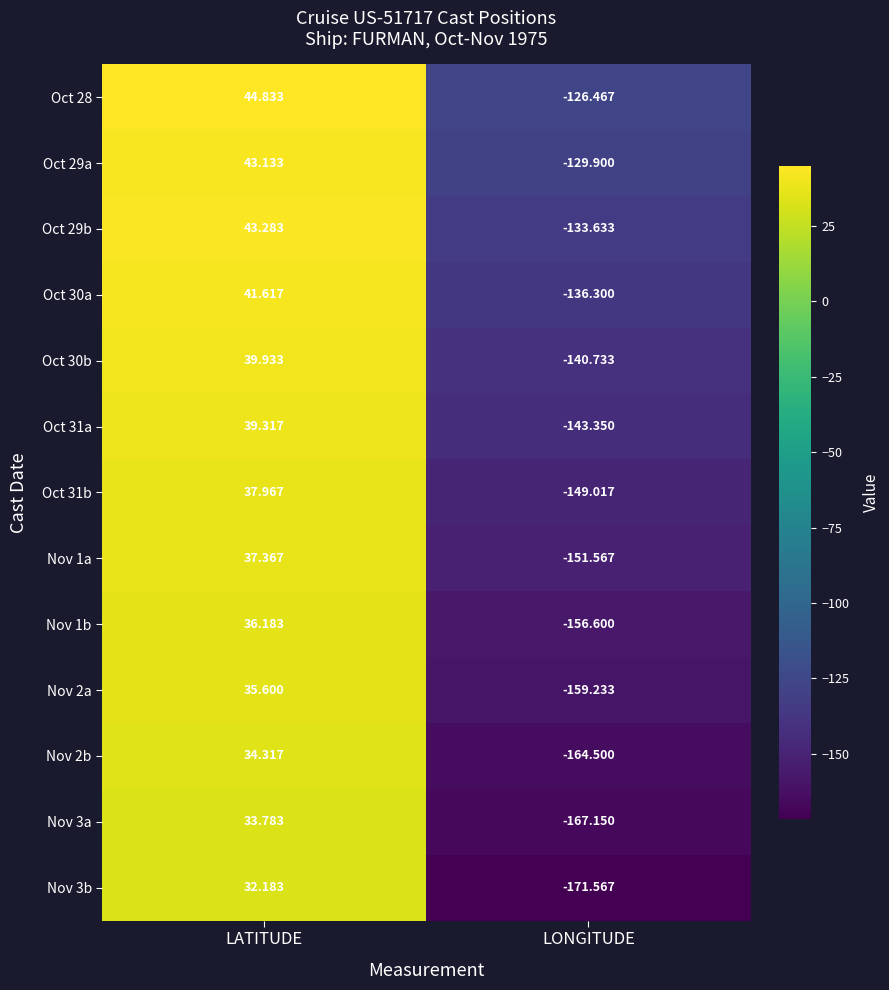

Where is Oct 31b nearest to the value -55?

LATITUDE